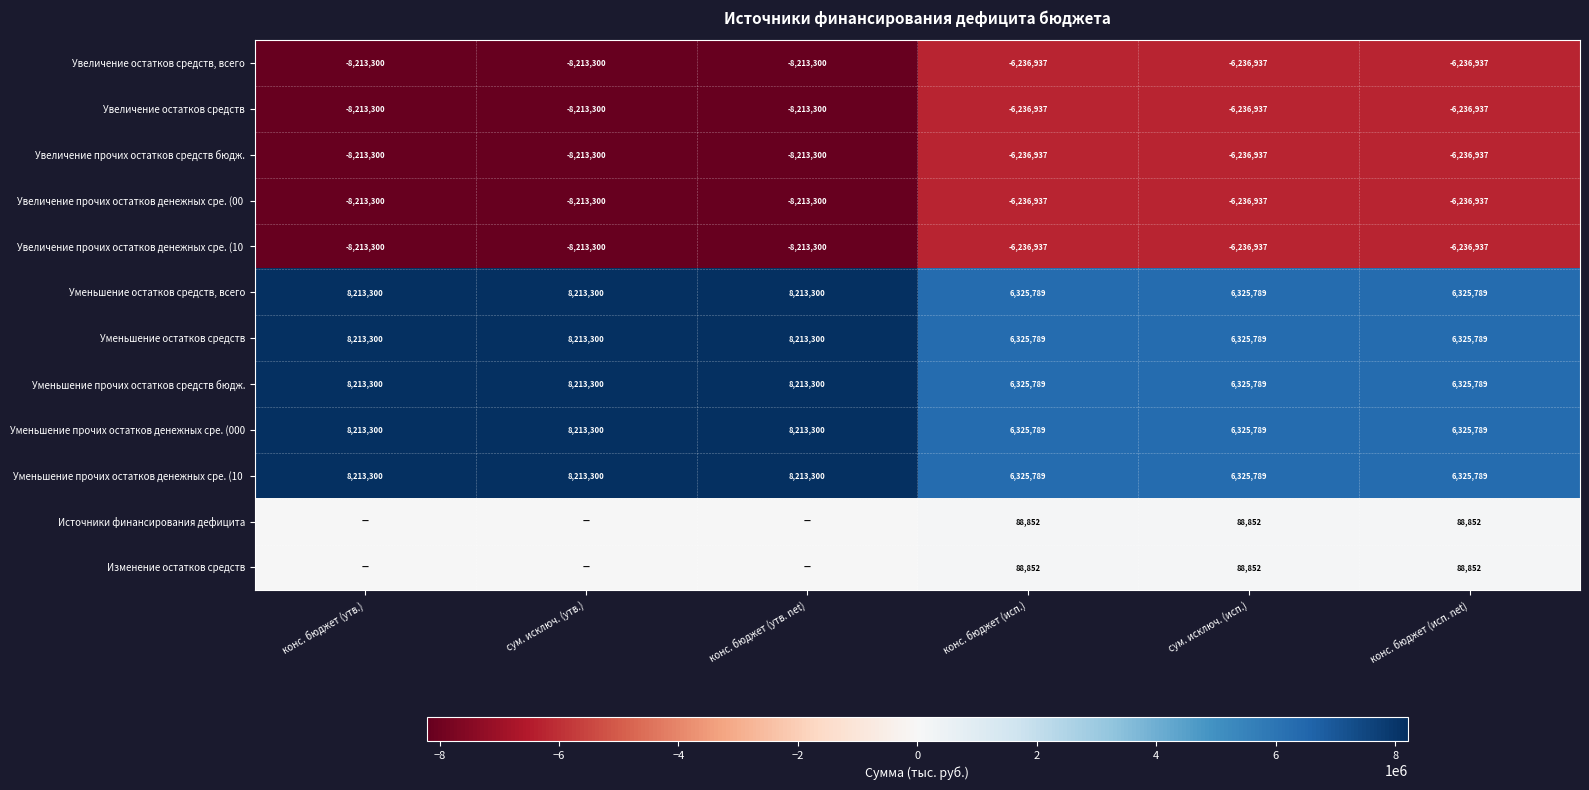

Which category has the lowest value across all series?

конс. бюджет (утв.)